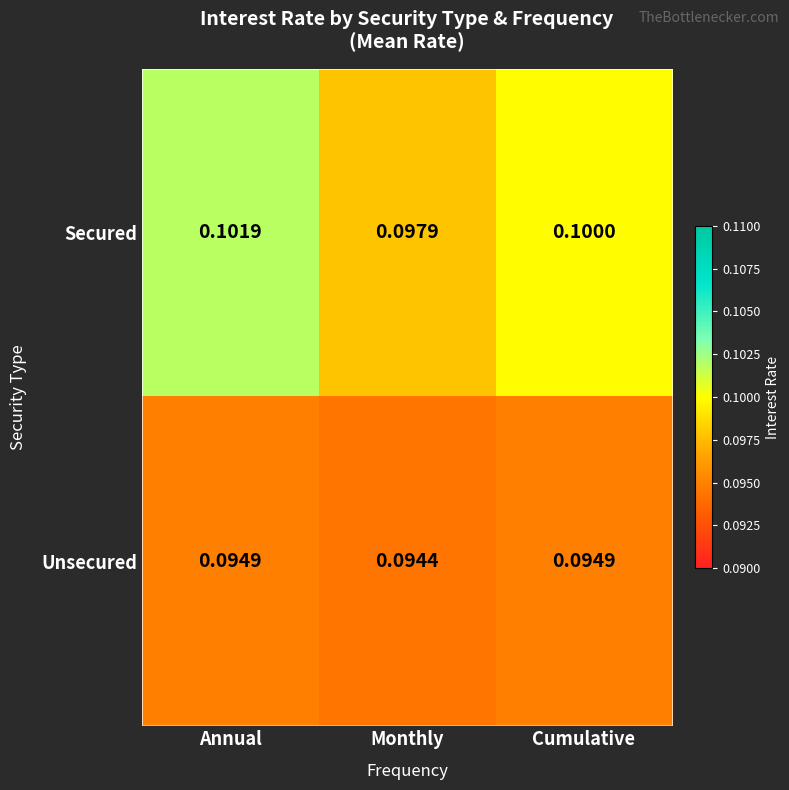

At which label is Secured closest to 0?

Monthly